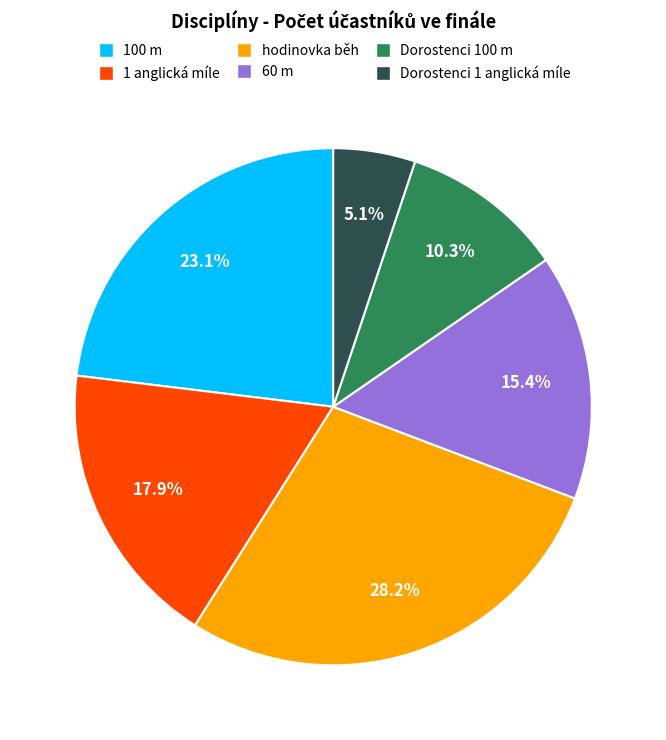

To the nearest percent, what is the difference between the hodinovka běh and Dorostenci 1 anglická míle slice percentages?

23%